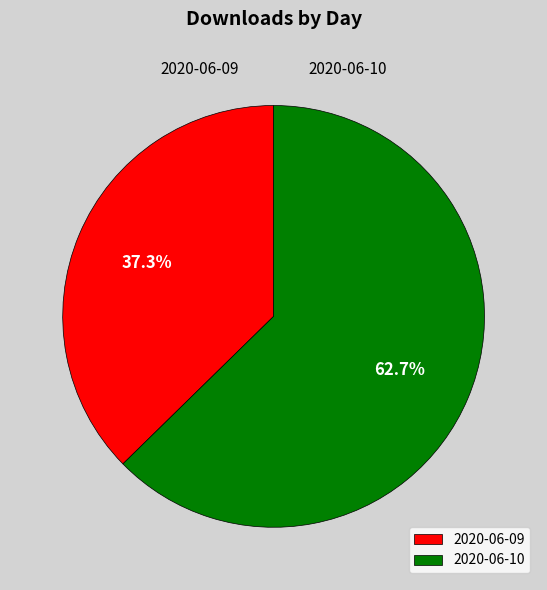

To the nearest percent, what is the average slice percentage?

50%